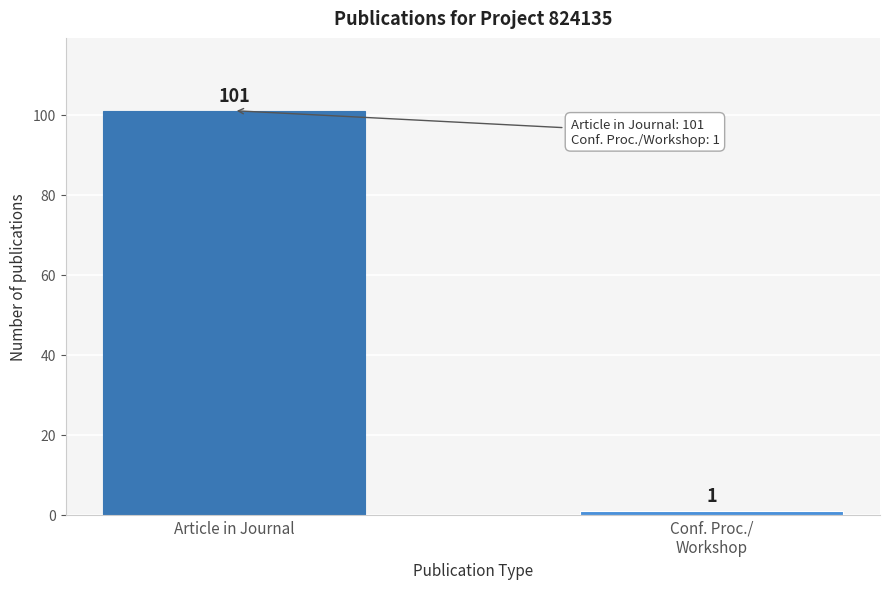

Reading right to left, list all the values displayed in this chart.

1	101